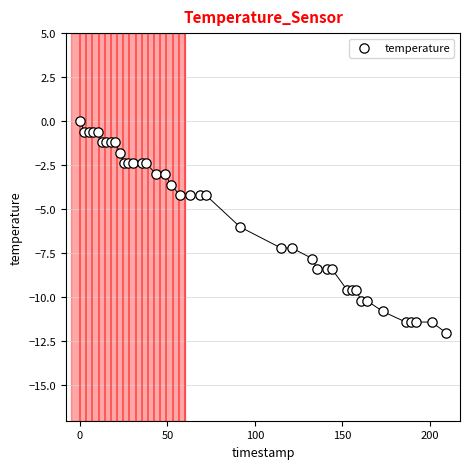

What is the range of Y values (max minus min)?

12.0